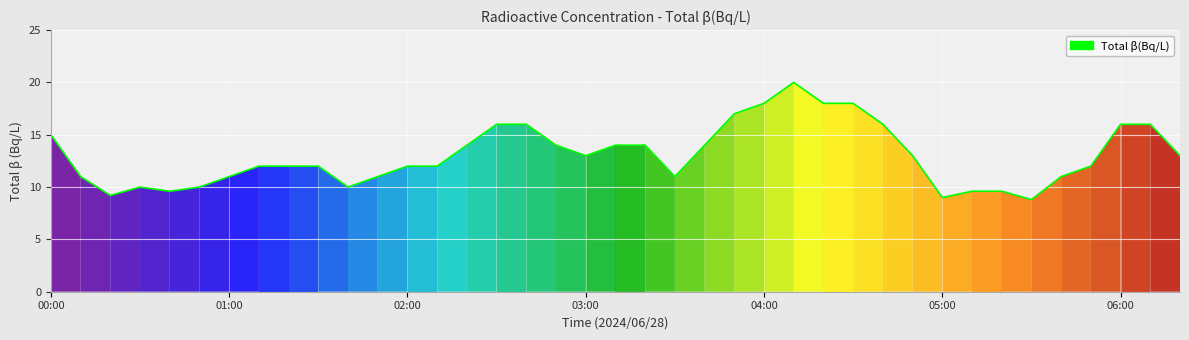

How many lines are shown in the chart?

1